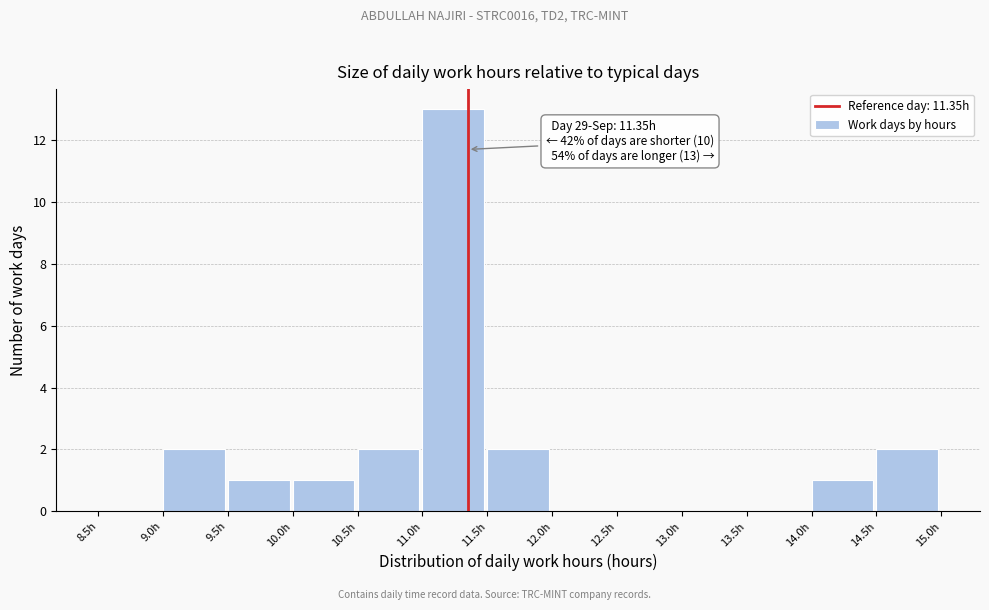

Over which range of the x-axis is the bar tallest?

11.0 to 11.5